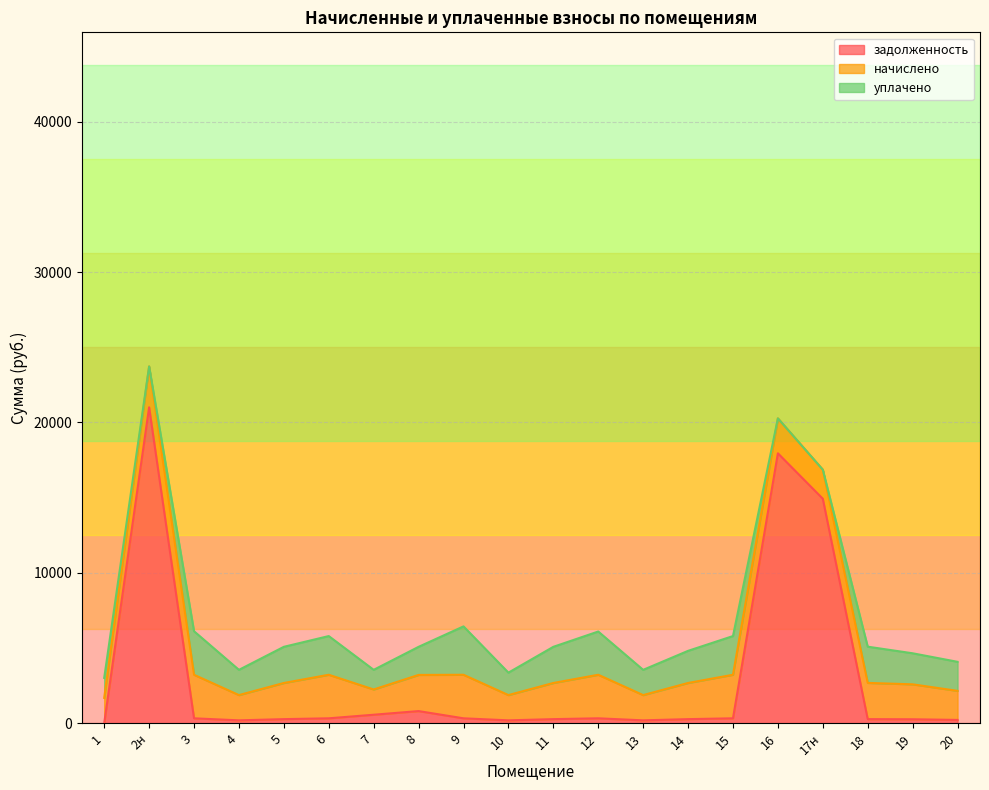

What position from the right is 12?

9